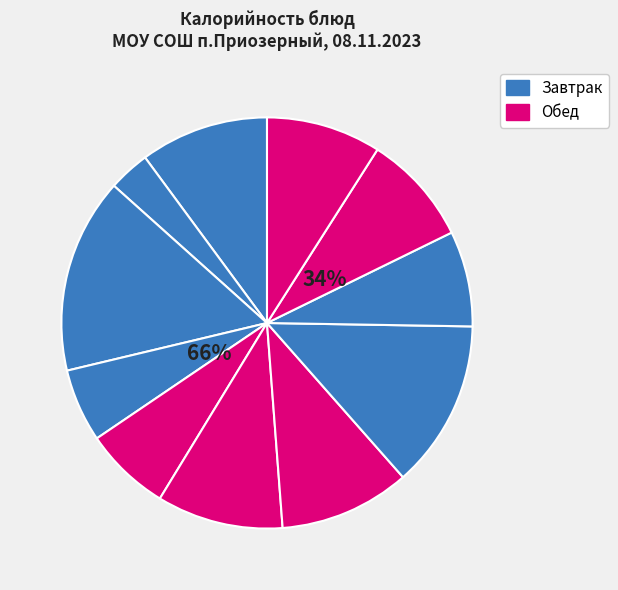

To the nearest percent, what is the difference between the салат из капусты and яблоко slice percentages?

1%